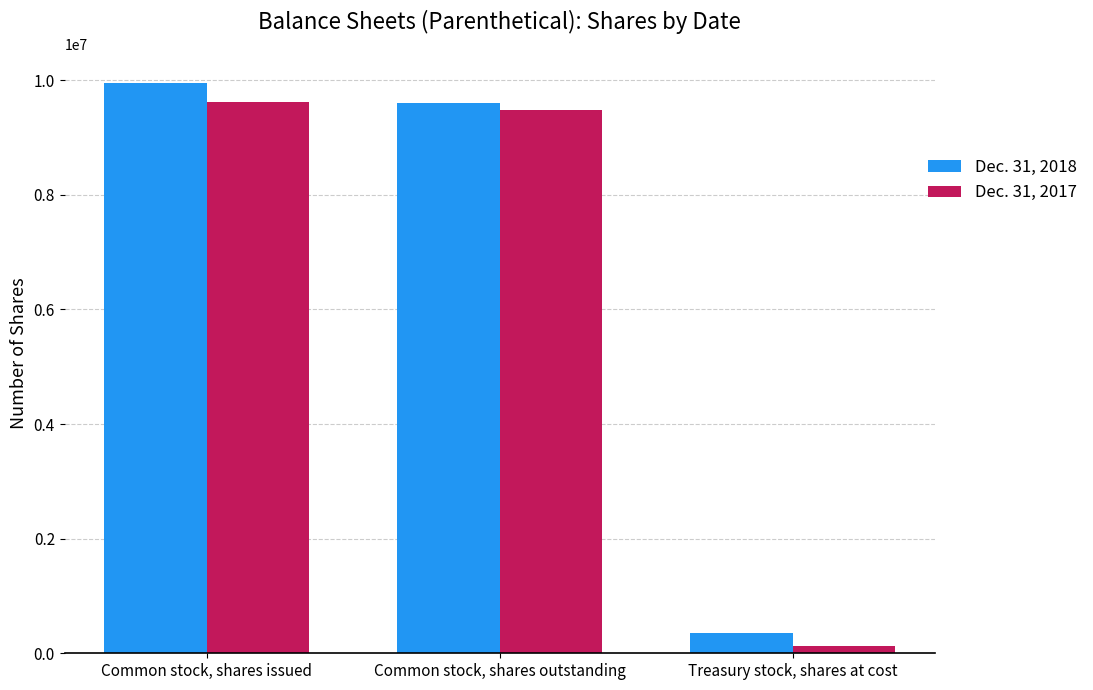

Reading left to right, what are all the values shown in this chart?

Dec. 31, 2018: 9958448	9601134	357314
Dec. 31, 2017: 9616992	9481992	135000